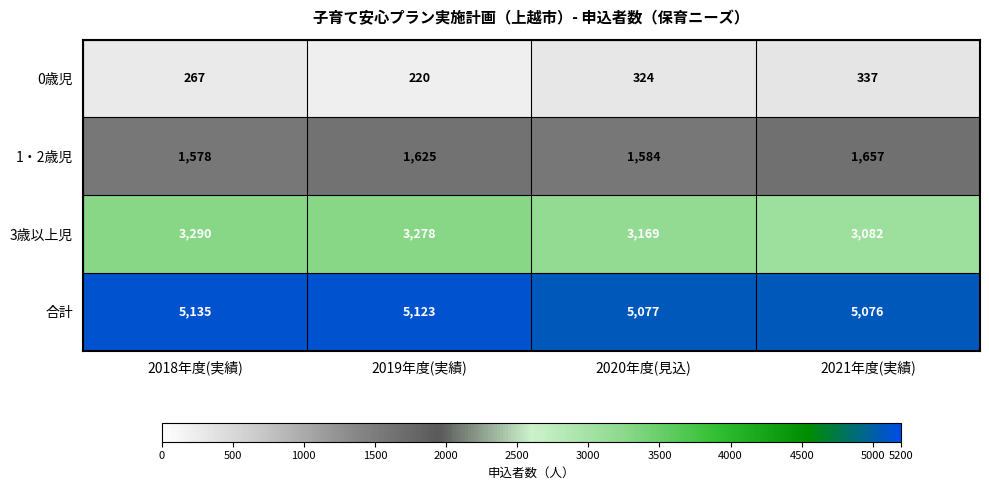

At how many categories does at least one series exceed 1900?

4